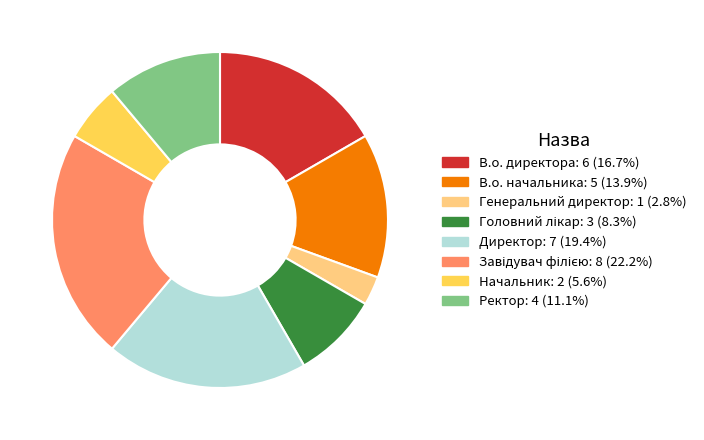

Do Ректор and Начальник together represent more than half of the pie?

No